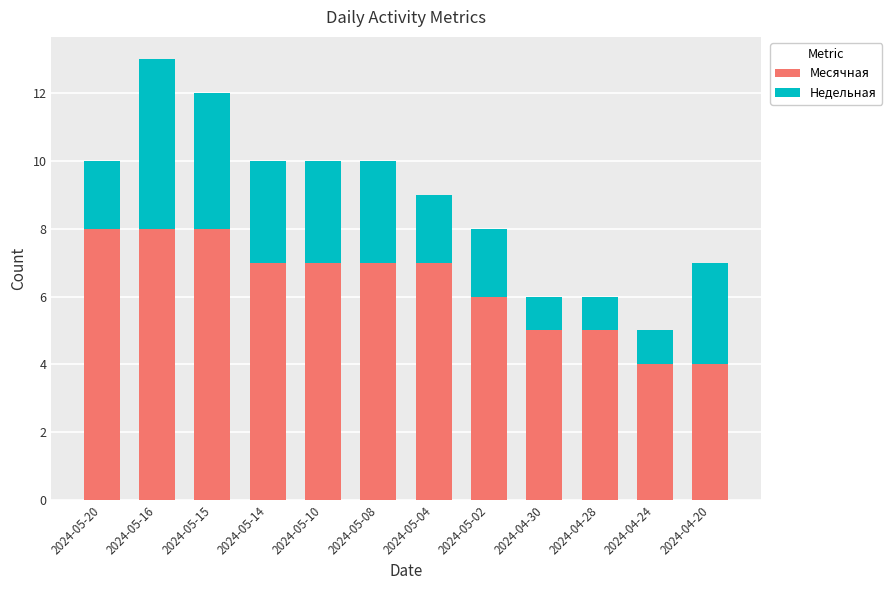

What is the minimum value for Месячная?

4